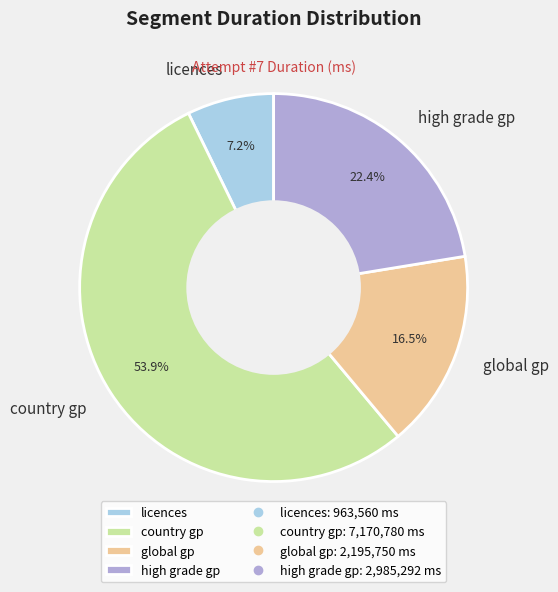

How many segments does this pie chart have?

4